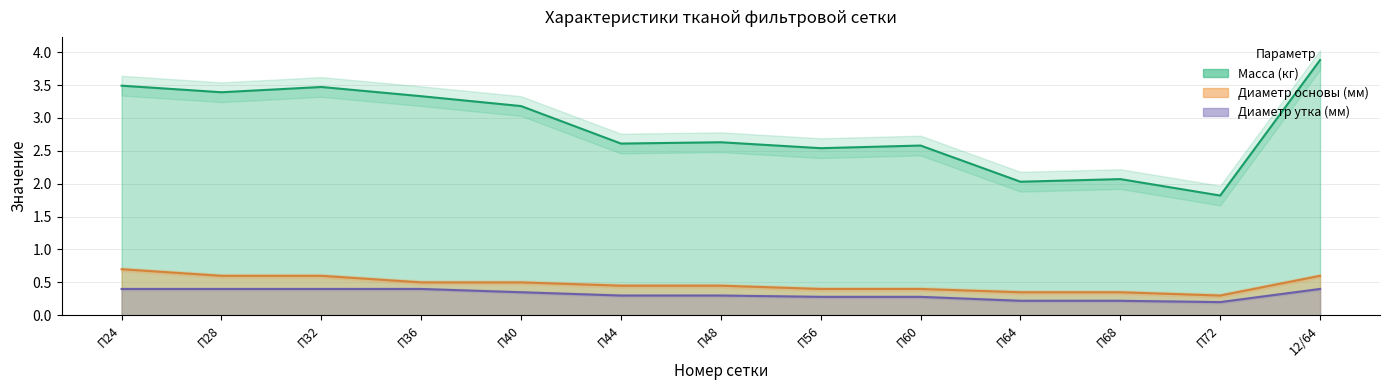

Rank the series at П68 from lowest to highest value.

Диаметр утка (мм), Диаметр основы (мм), Масса (кг)